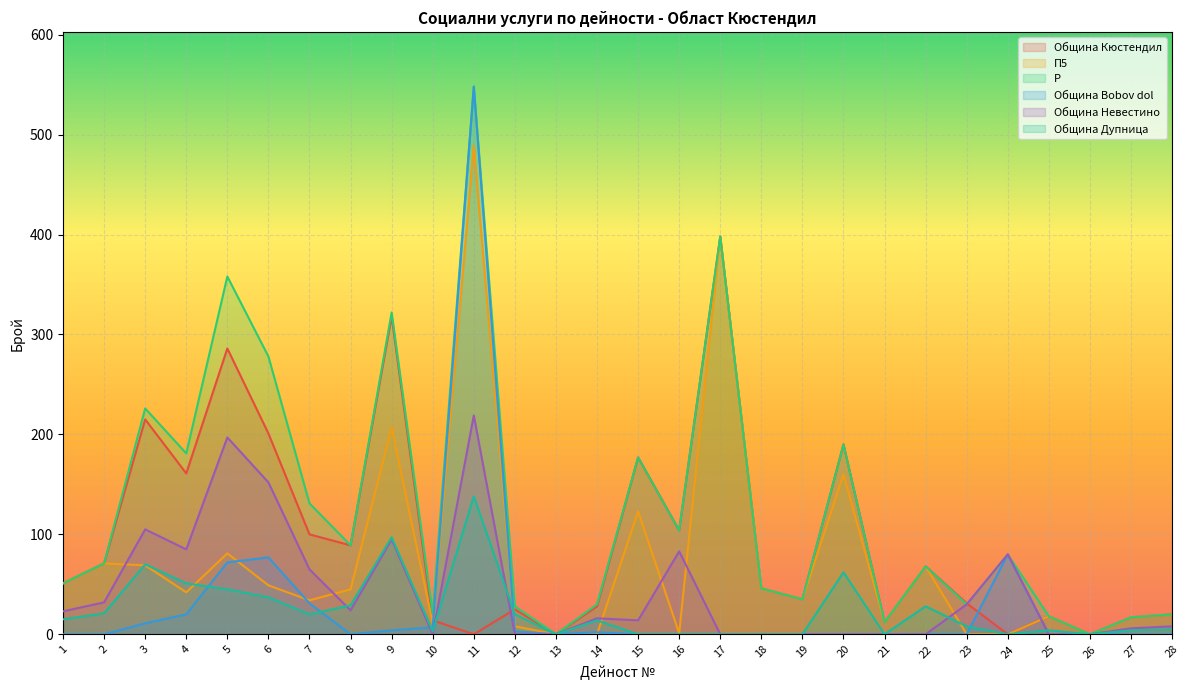

Which category has the highest value across all series?

11